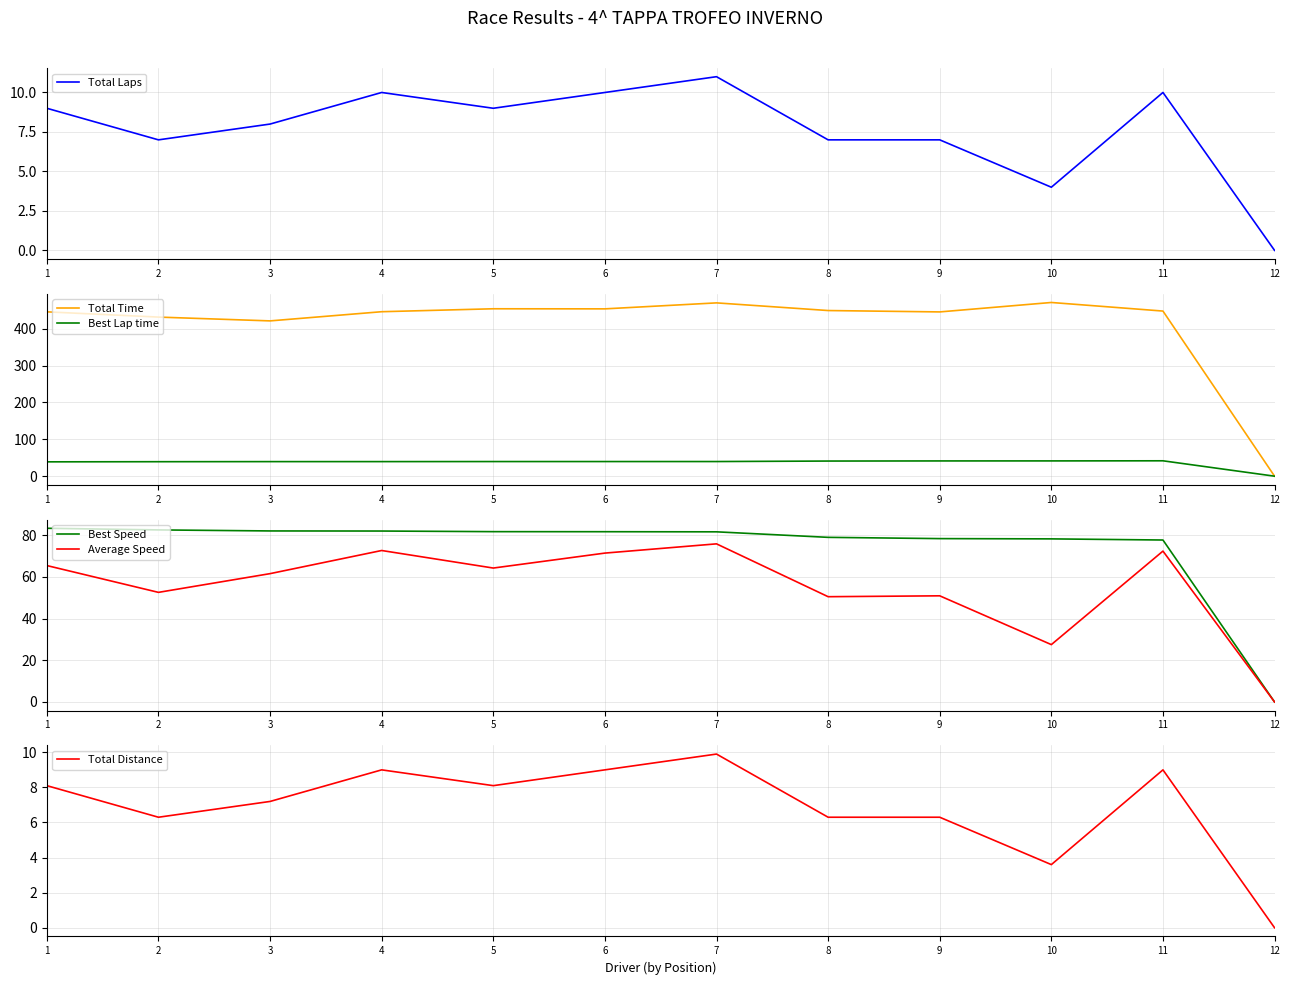

Where is the first local minimum for Total Distance?

2